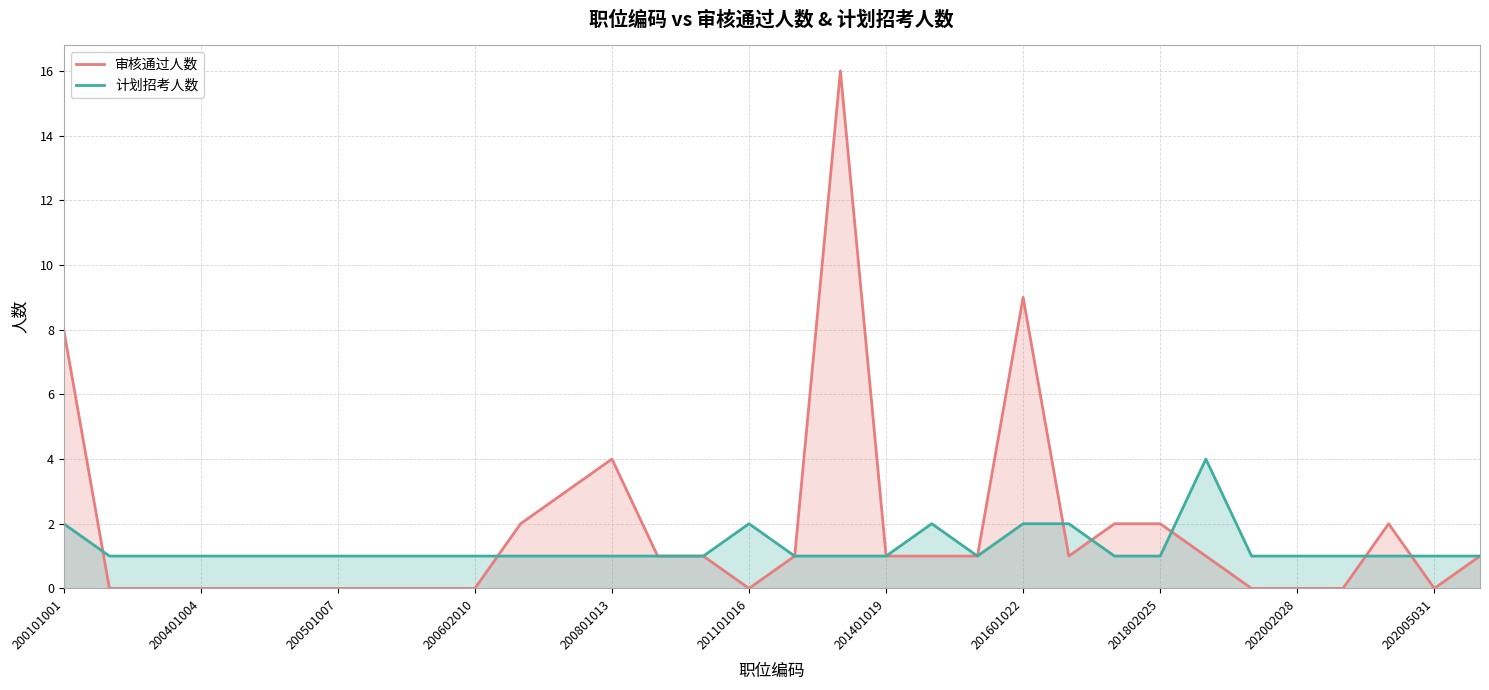

At how many categories does at least one series exceed 0?

32